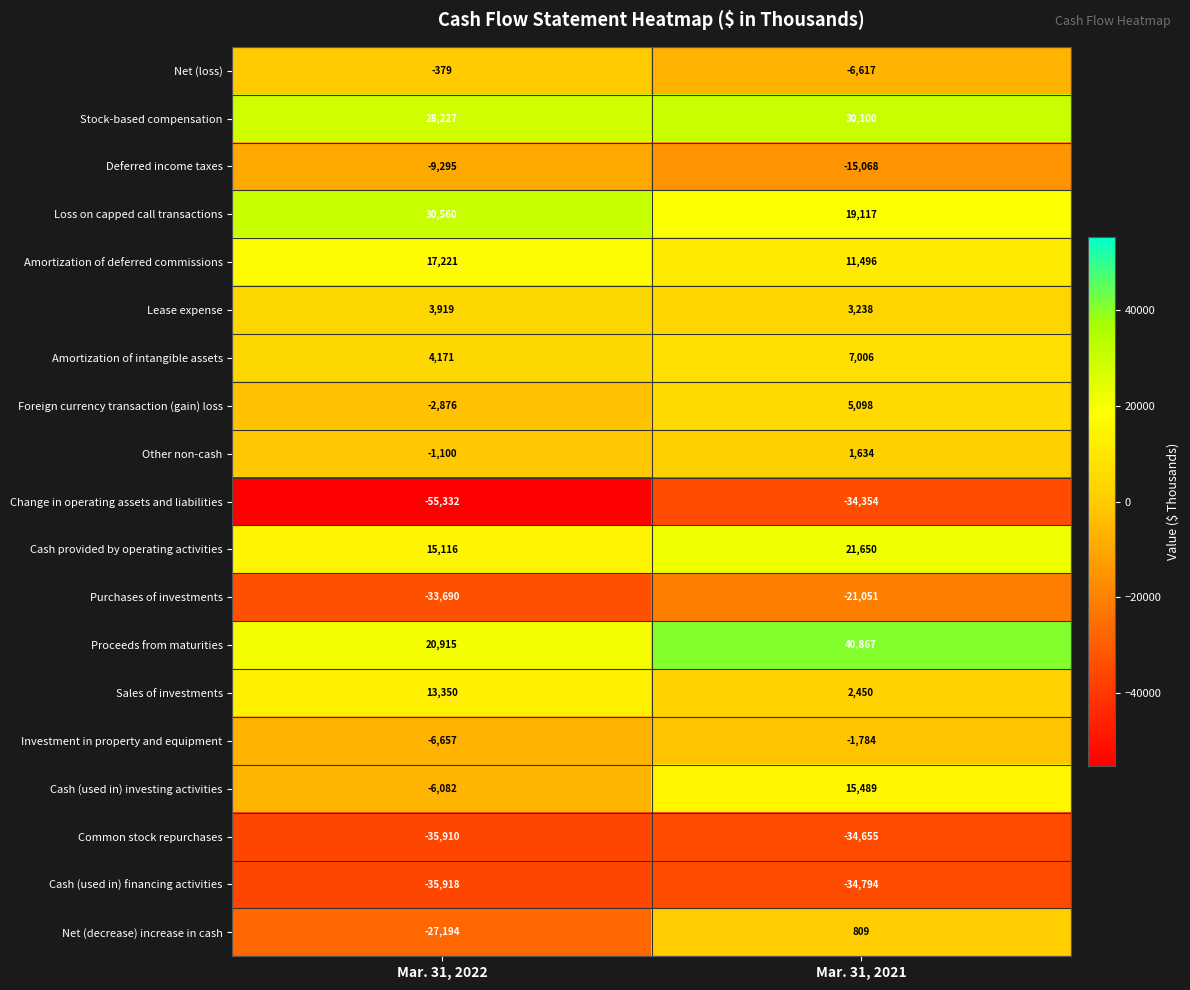

Is it true that Sales of investments equals 13350 at Mar. 31, 2022?

True